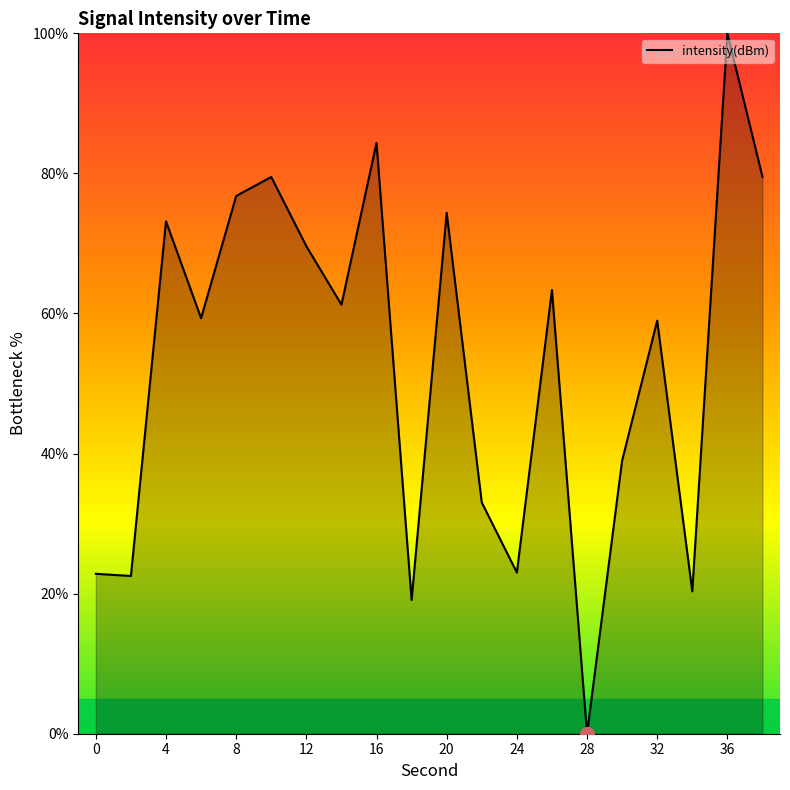

What is the greatest value displayed?

100.0